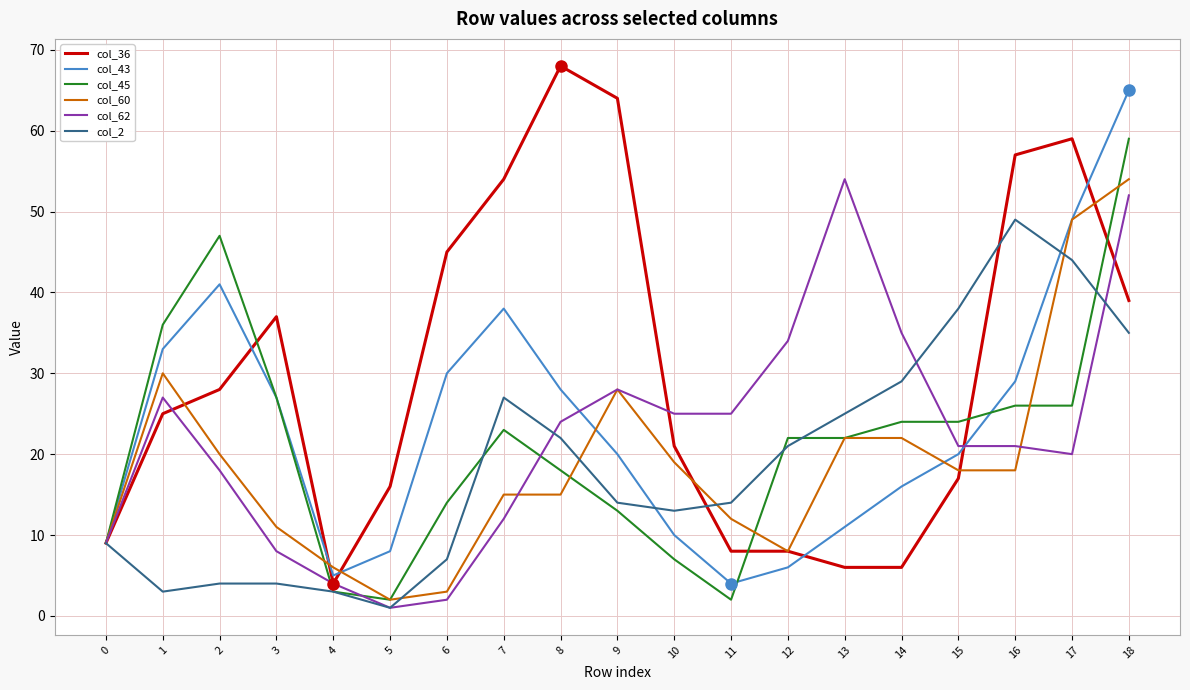

True or false: col_60 and col_2 cross at least once.

True